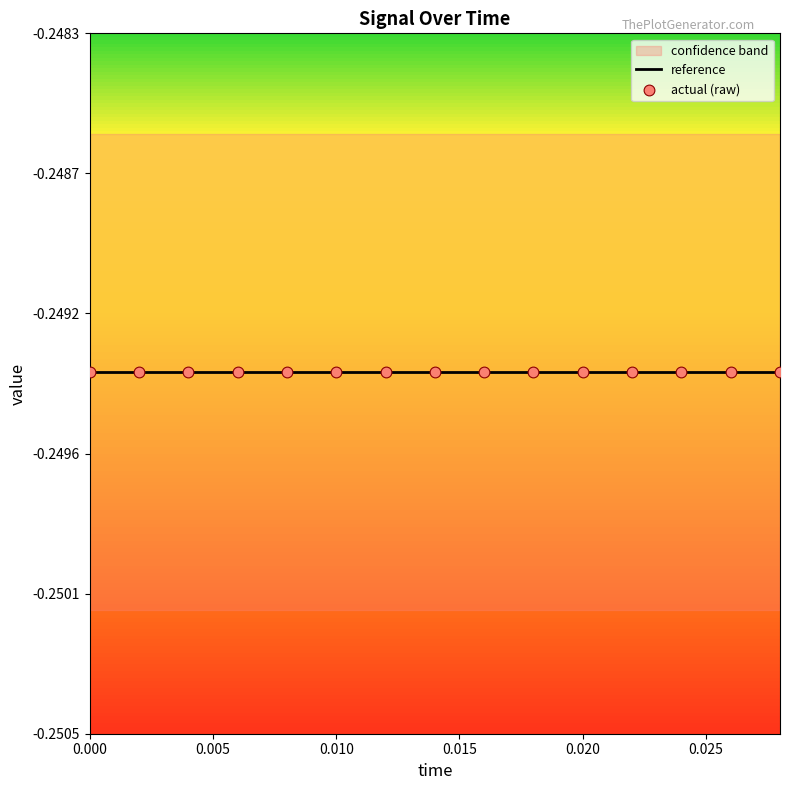

What is the total value across all series at 0.022?

-0.7